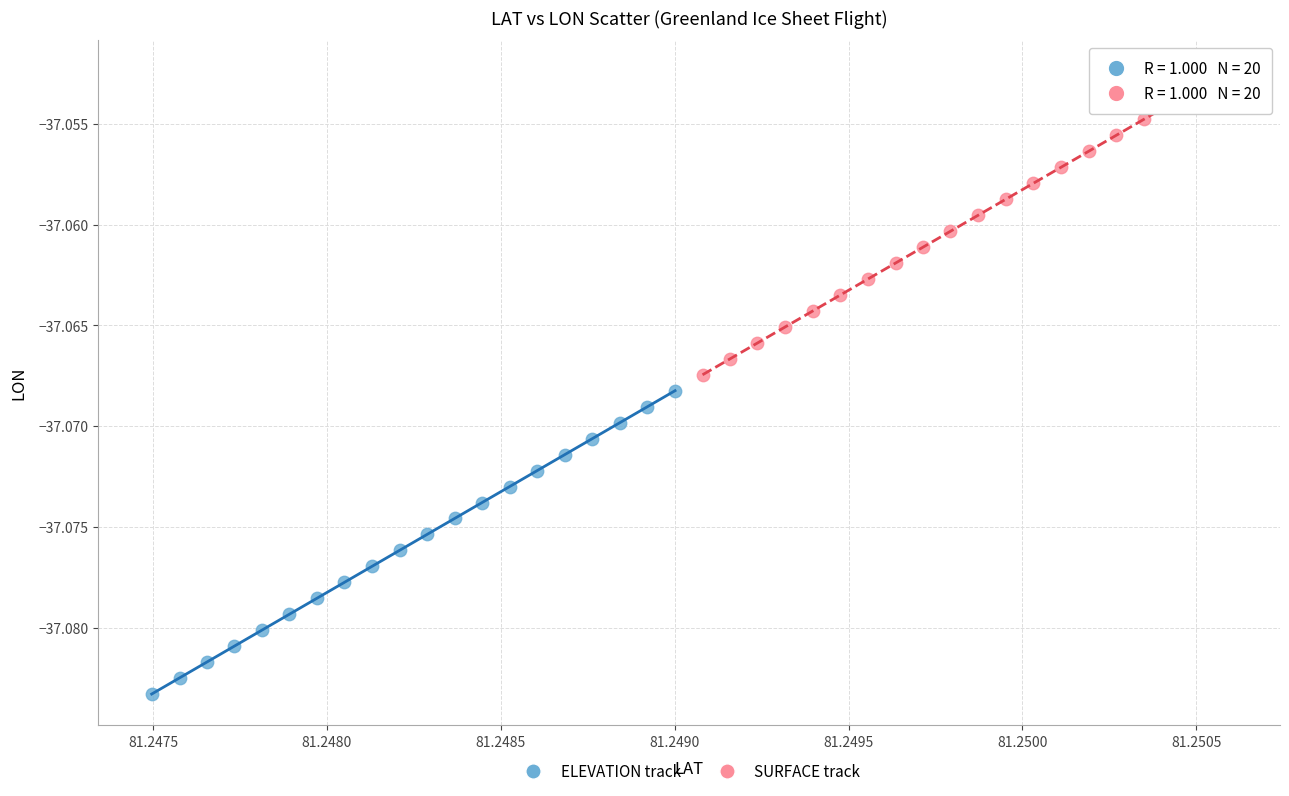

Which series has the widest spread of Y values?

SURFACE track